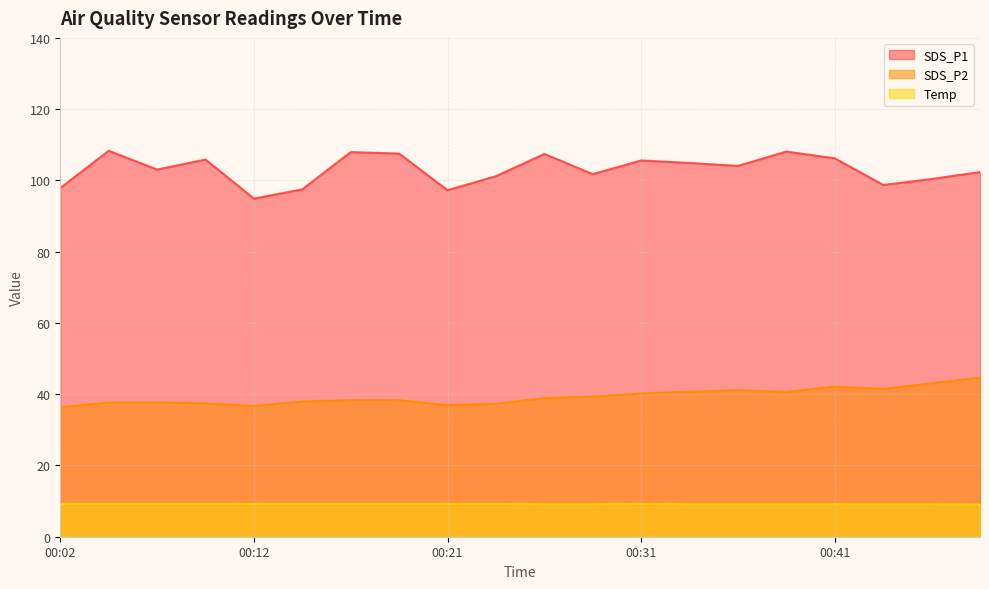

How many interior local valleys does the SDS_P2 series have?

4